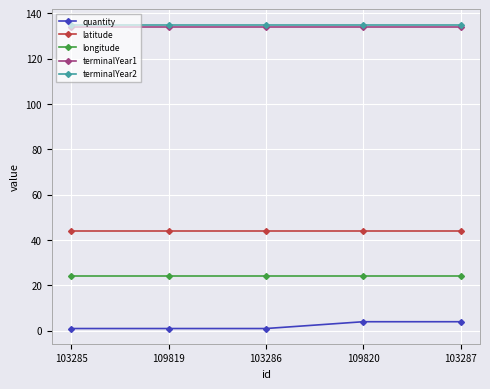

What is the average value of the terminalYear1 series?

134.0